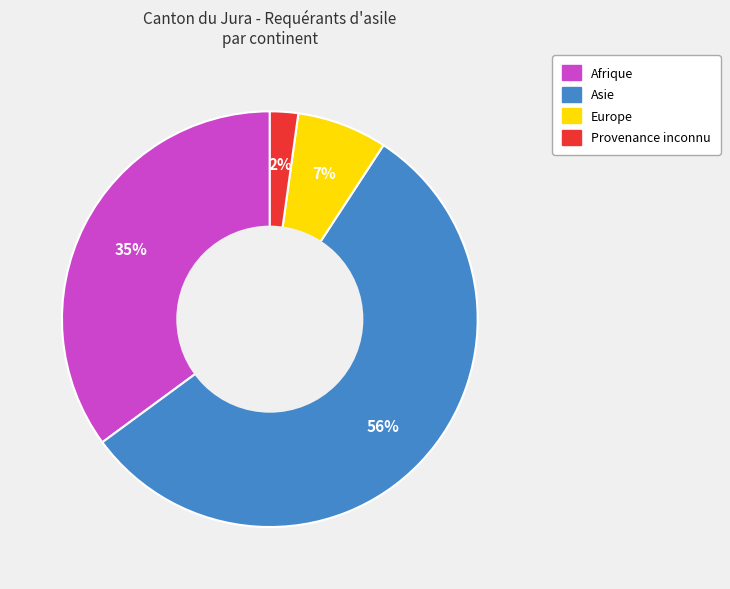

Which has a higher value, Asie or Europe?

Asie